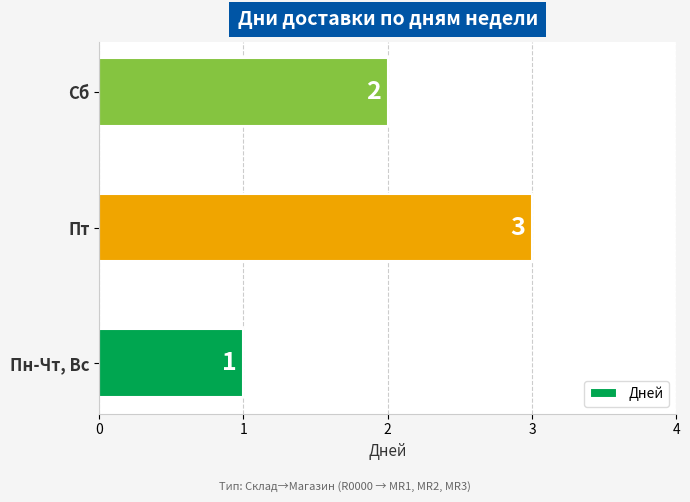

What is the change in value from Пн-Чт, Вс to Сб?

+1